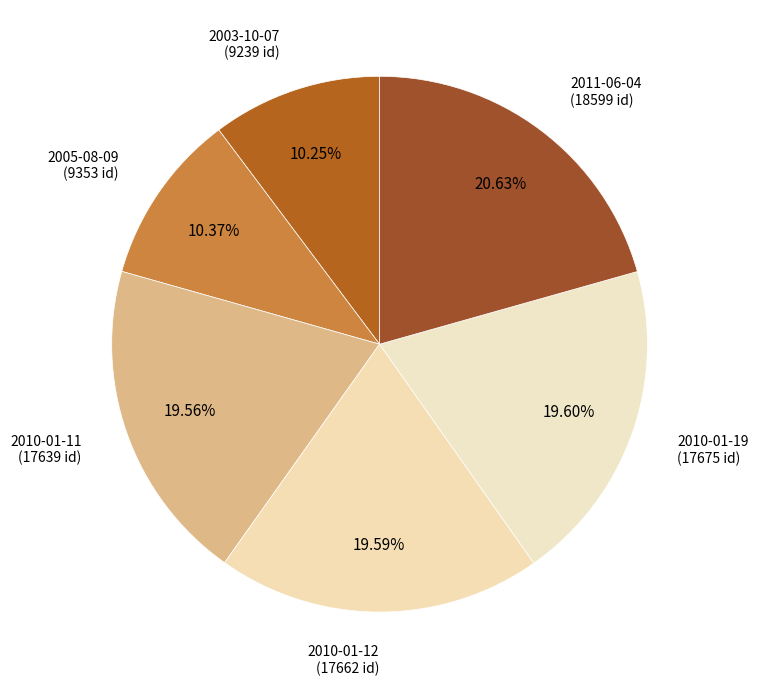

Is the sum of 2003-10-07 (9239 id) and 2010-01-12 (17662 id) greater than half?

No